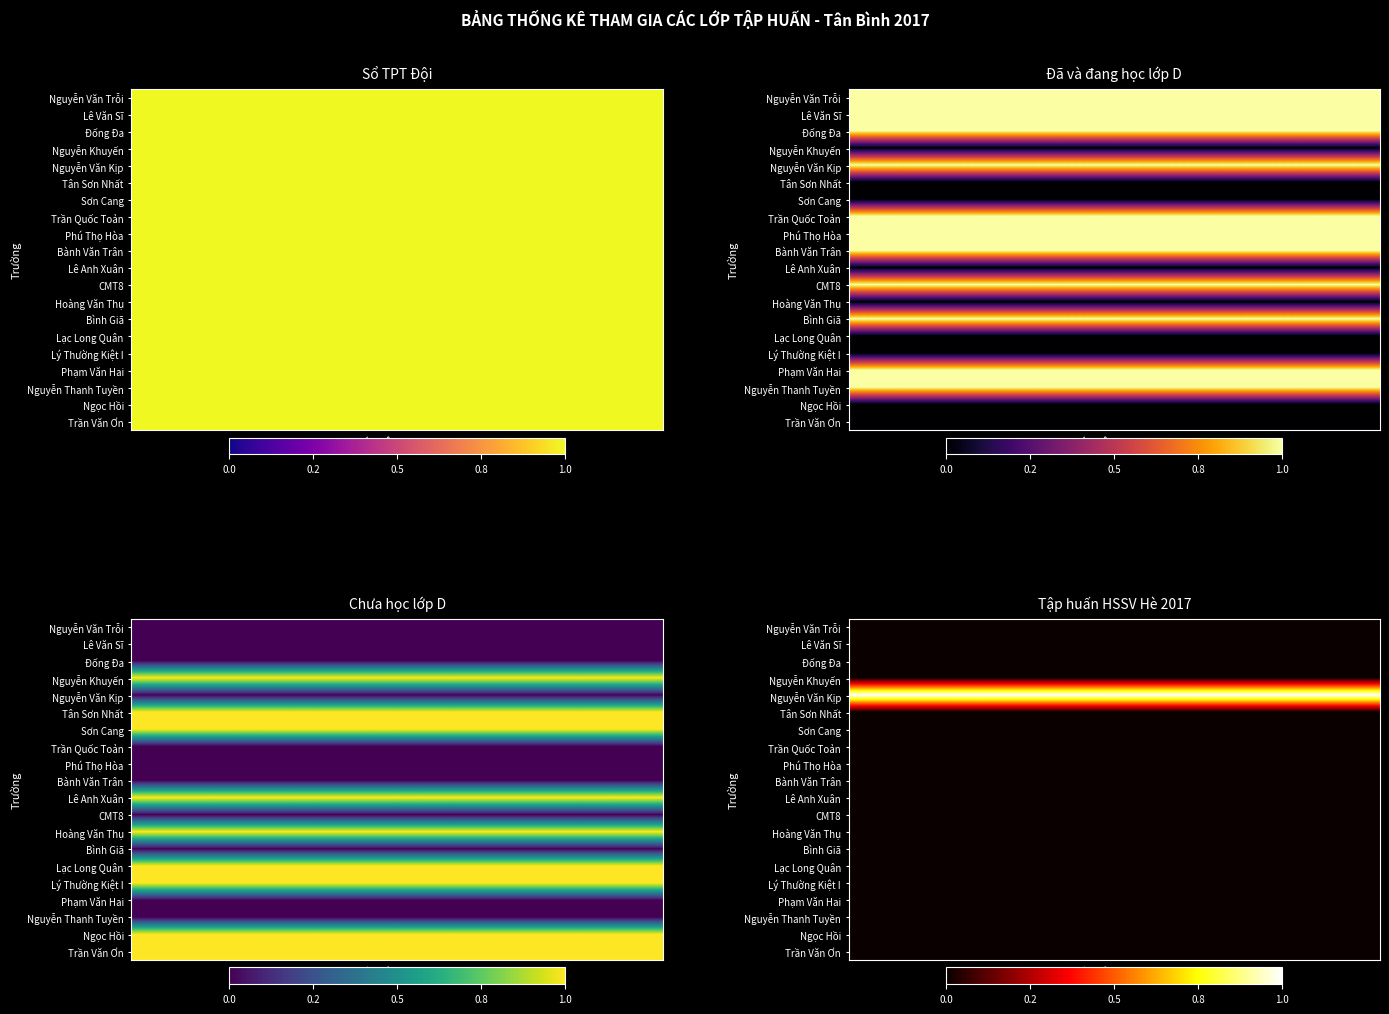

Between Đã và đang học lớp D and Tập huấn HSSV Hè 2017, which series saw the biggest shift?

Nguyễn Văn Trỗi